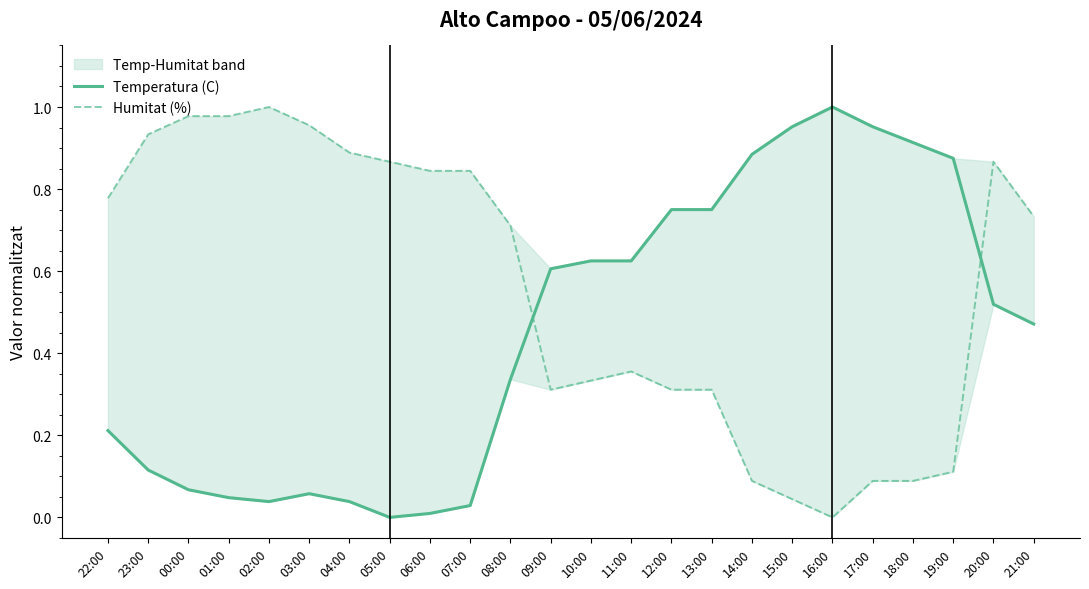

What are all the series names shown in the legend?

Temperatura (C), Humitat (%)